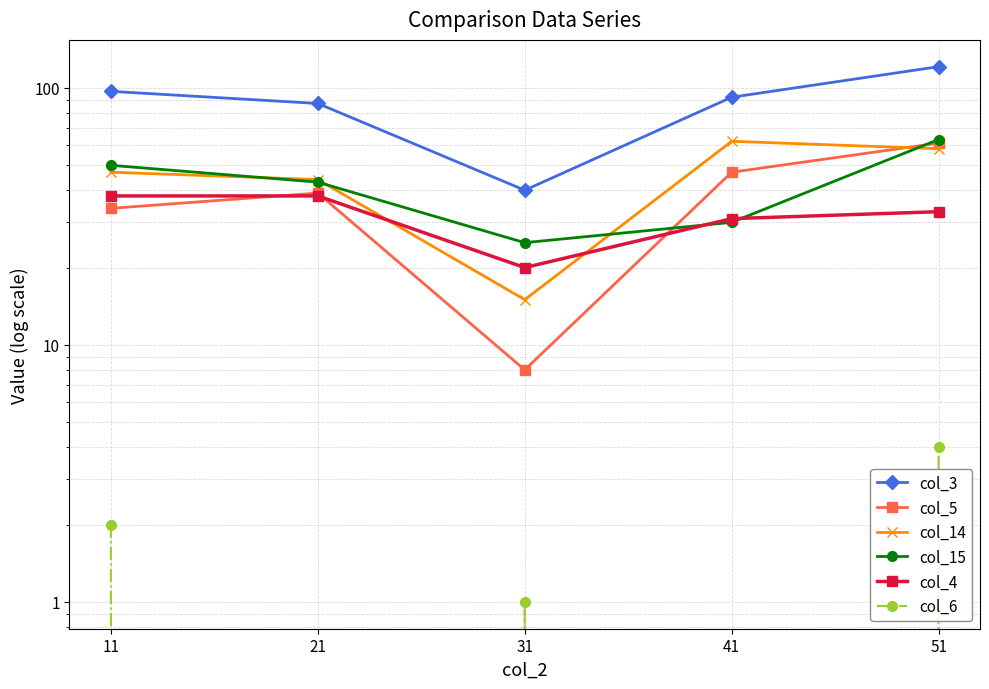

Which category has the lowest value in the col_6 series?

21